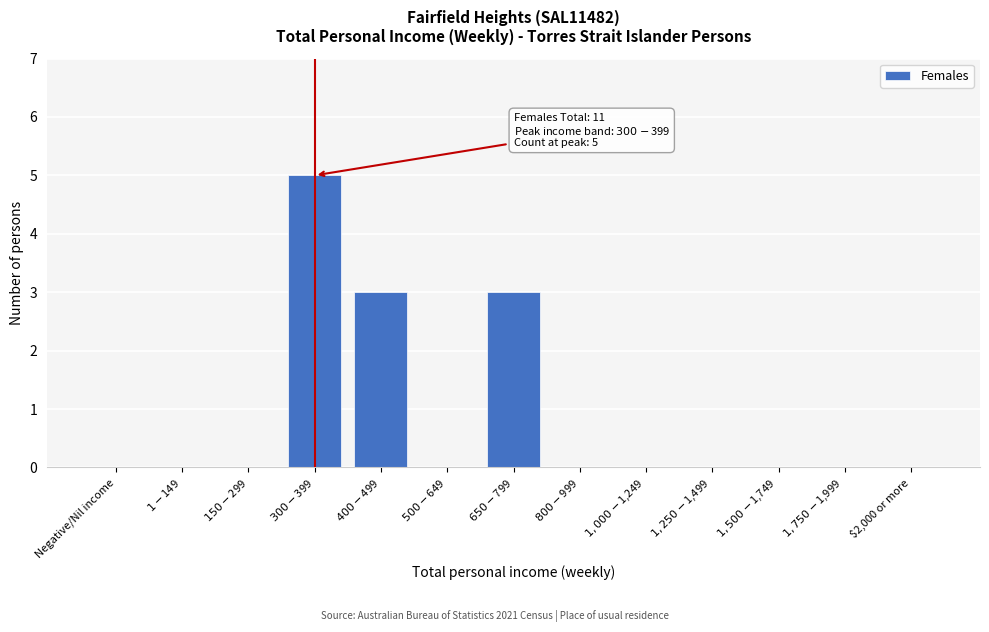

What is the sum of all values?

11